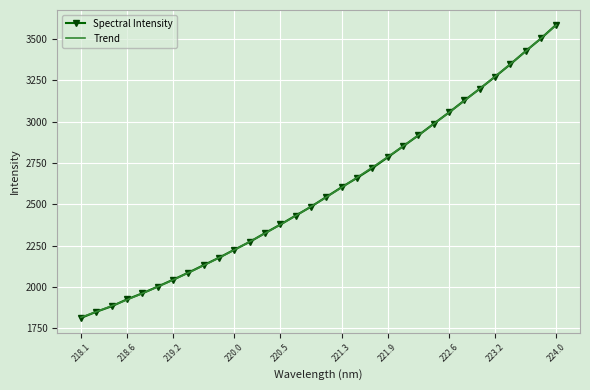

Is this an area chart (filled region under the line)?

No